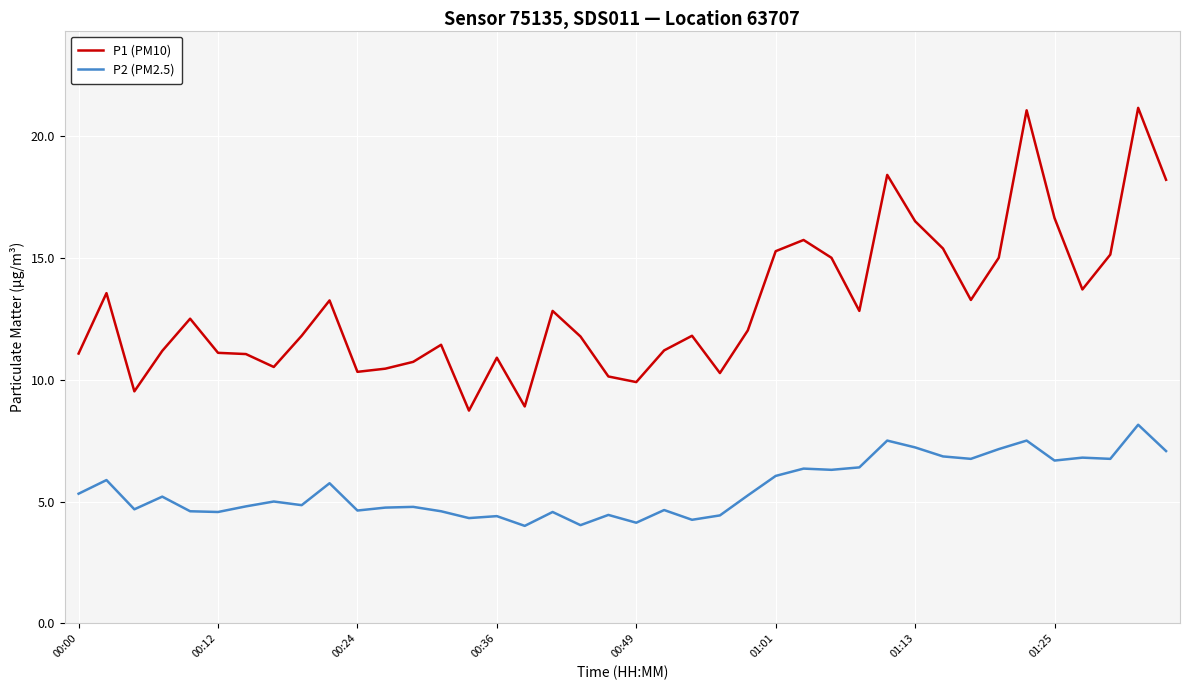

True or false: P1 (PM10) and P2 (PM2.5) cross at least once.

False